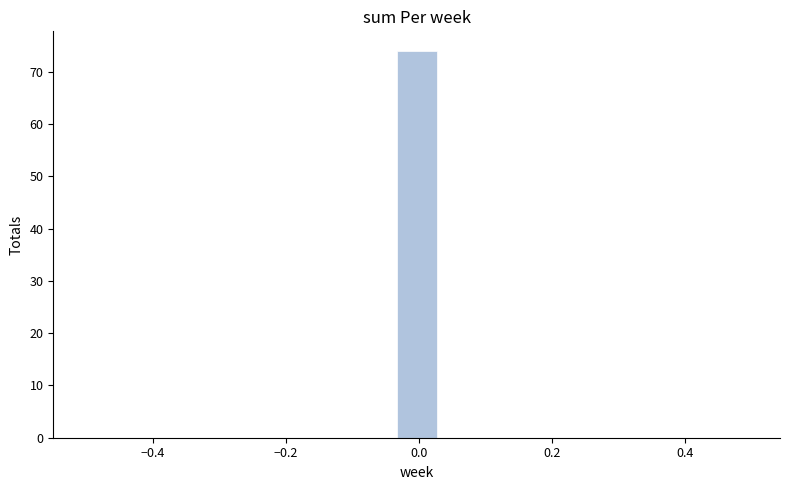

Around what value on the x-axis is the tallest bar? Give the approximate position of its centre, as read against the axis.

0.00